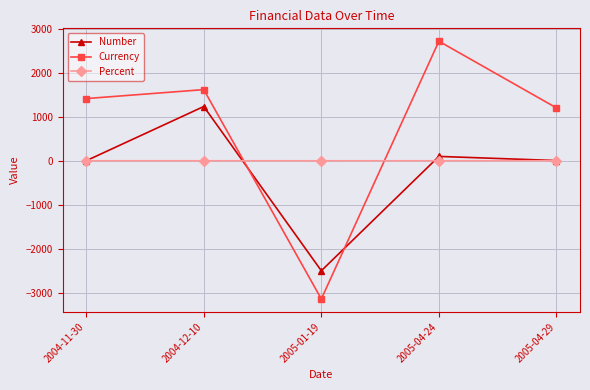

How many interior local valleys does the Currency series have?

1